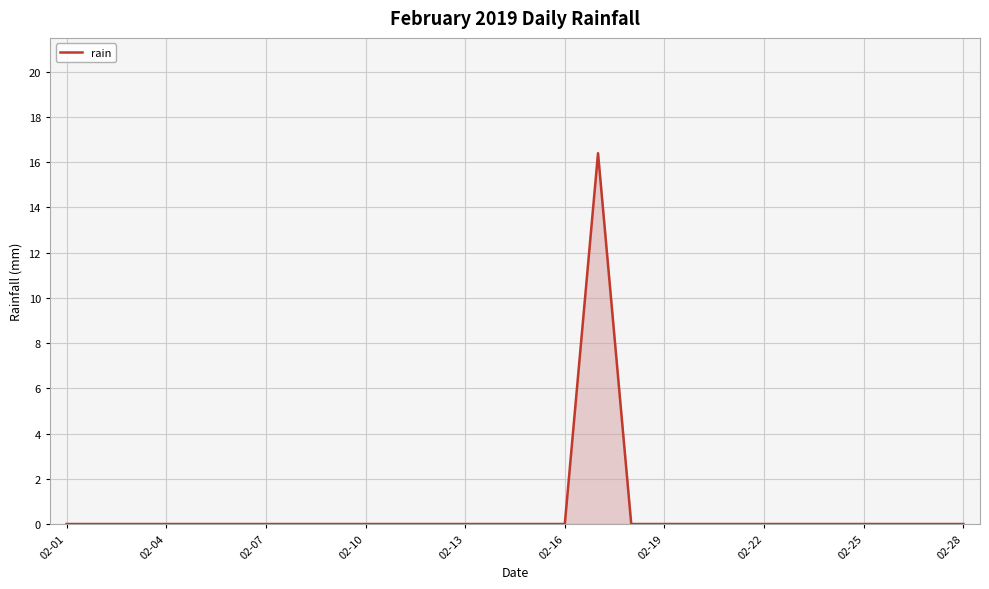

What is the greatest value displayed?

16.4